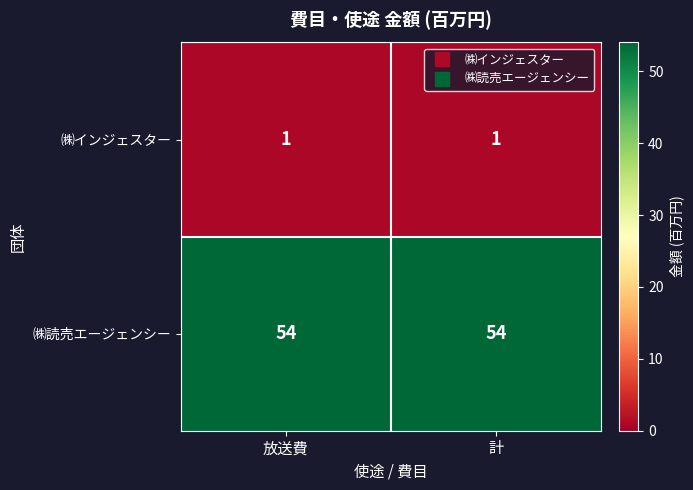

At 計, list the series in order from largest to smallest.

㈱読売エージェンシー, ㈱インジェスター